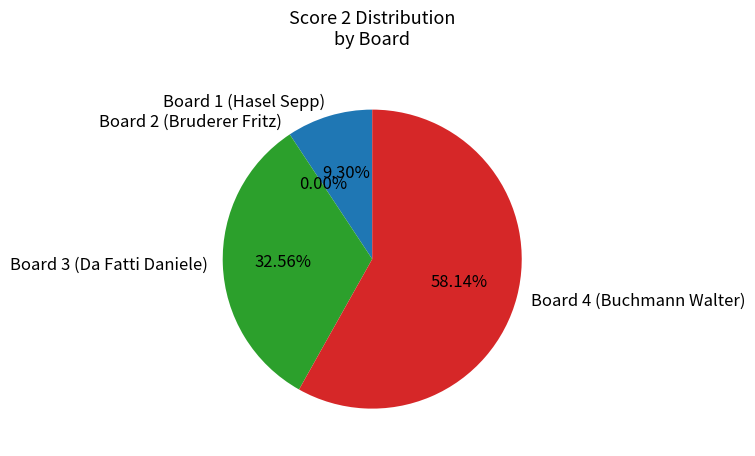

How many segments does this pie chart have?

4